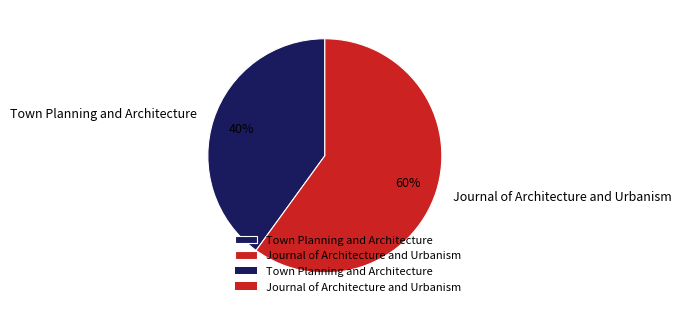

Which category has the smallest portion of the pie?

Town Planning and Architecture